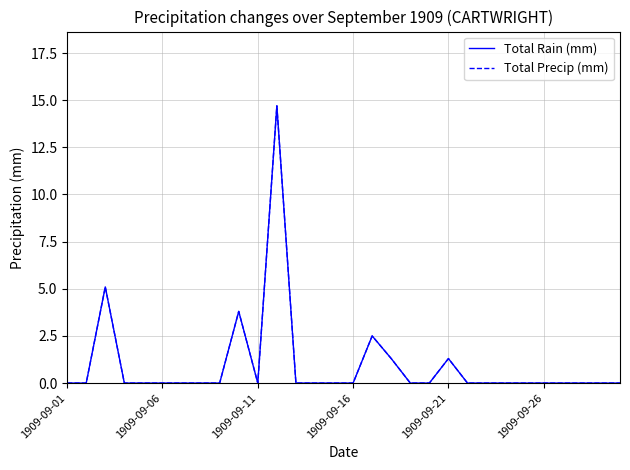

True or false: Total Precip (mm) and Total Rain (mm) cross at least once.

False